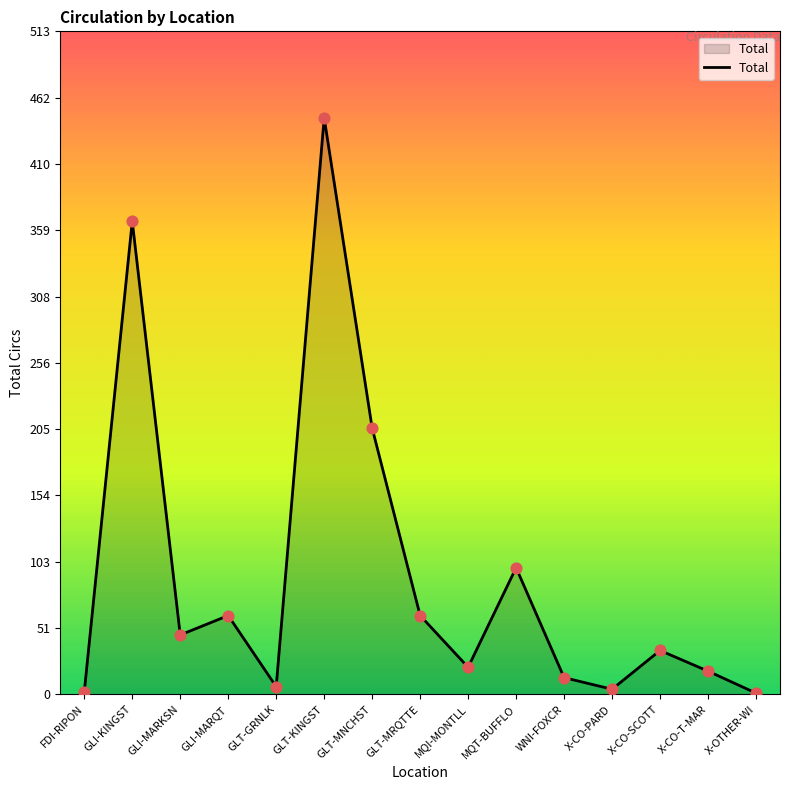

Approximately how many times larger is the value at GLI-KINGST compared to X-OTHER-WI?

366.0